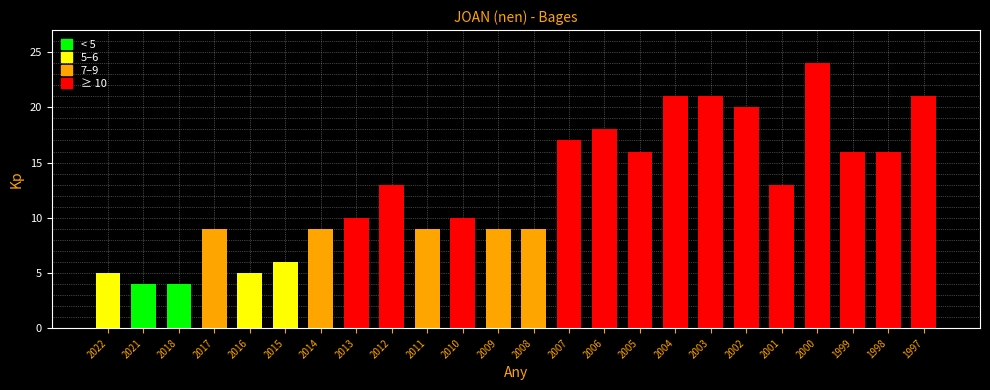

What is the minimum value shown in the chart?

4